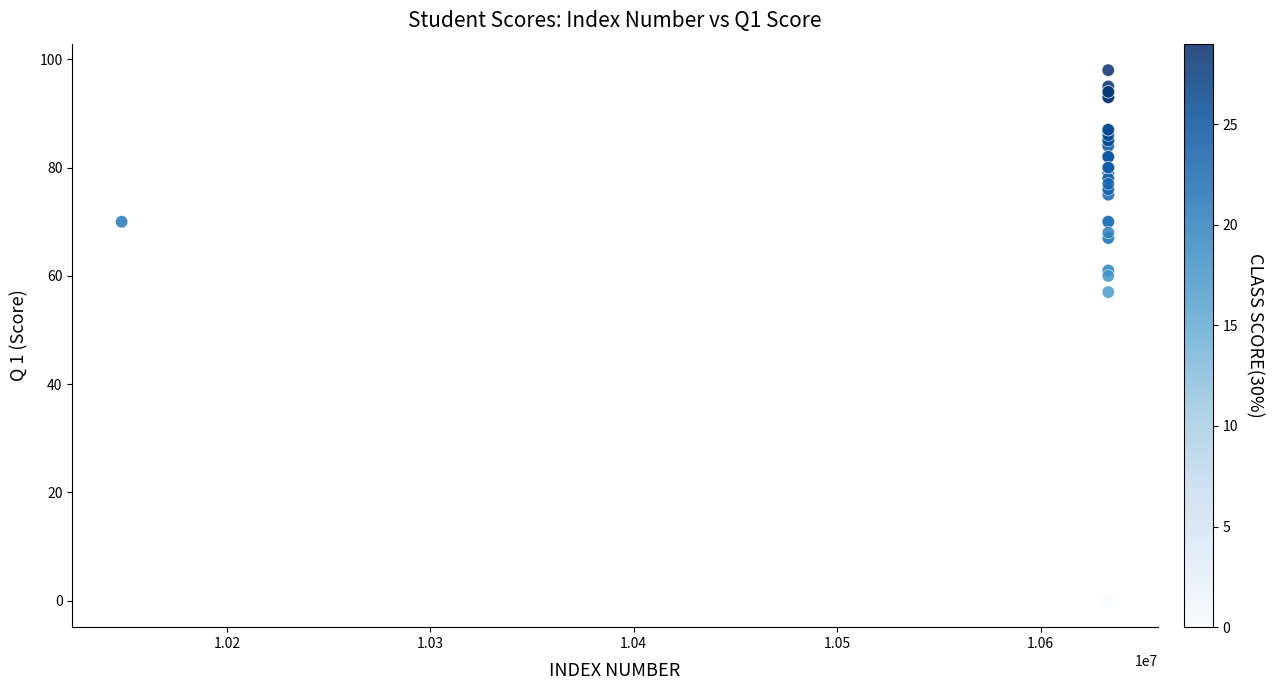

What Y value in the scatter plot is closest to 49?

57